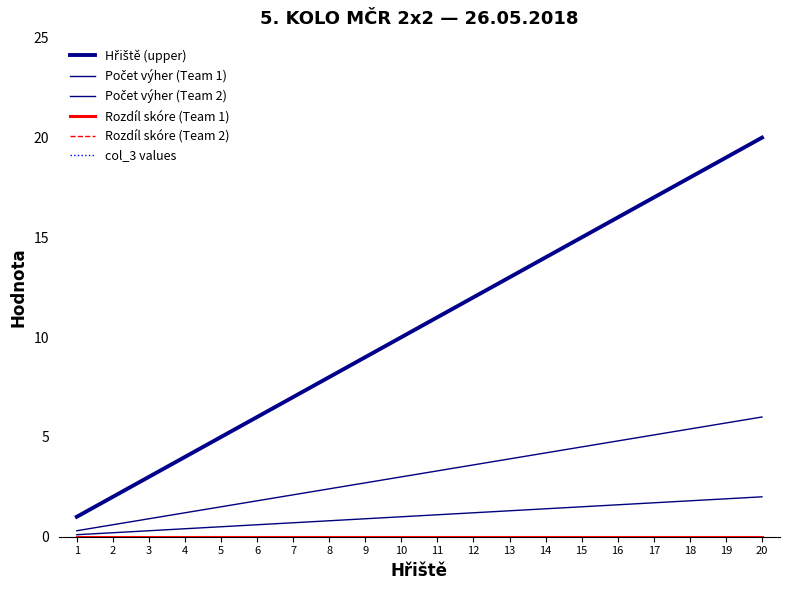

Is this an area chart (filled region under the line)?

No